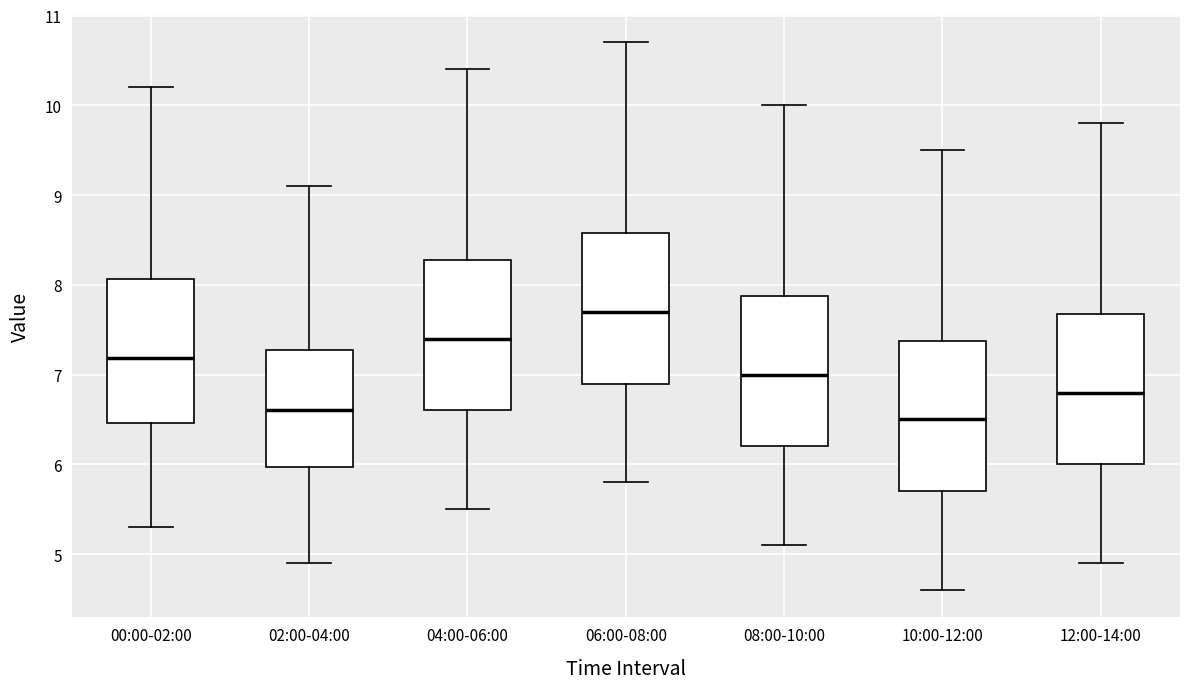

Reading left to right, transcribe this box plot: for each box, give where its median line is, the range the box spans, and where its two whiskers end, as read against the y-axis. The values are not printed on the chart, so give them approximately, as read against the axis.

00:00-02:00: median 7.2, box 6.5 to 8.1, whiskers 5.3 to 10.2
02:00-04:00: median 6.6, box 6.0 to 7.3, whiskers 4.9 to 9.1
04:00-06:00: median 7.4, box 6.6 to 8.3, whiskers 5.5 to 10.4
06:00-08:00: median 7.7, box 6.9 to 8.6, whiskers 5.8 to 10.7
08:00-10:00: median 7.0, box 6.2 to 7.9, whiskers 5.1 to 10.0
10:00-12:00: median 6.5, box 5.7 to 7.4, whiskers 4.6 to 9.5
12:00-14:00: median 6.8, box 6.0 to 7.7, whiskers 4.9 to 9.8